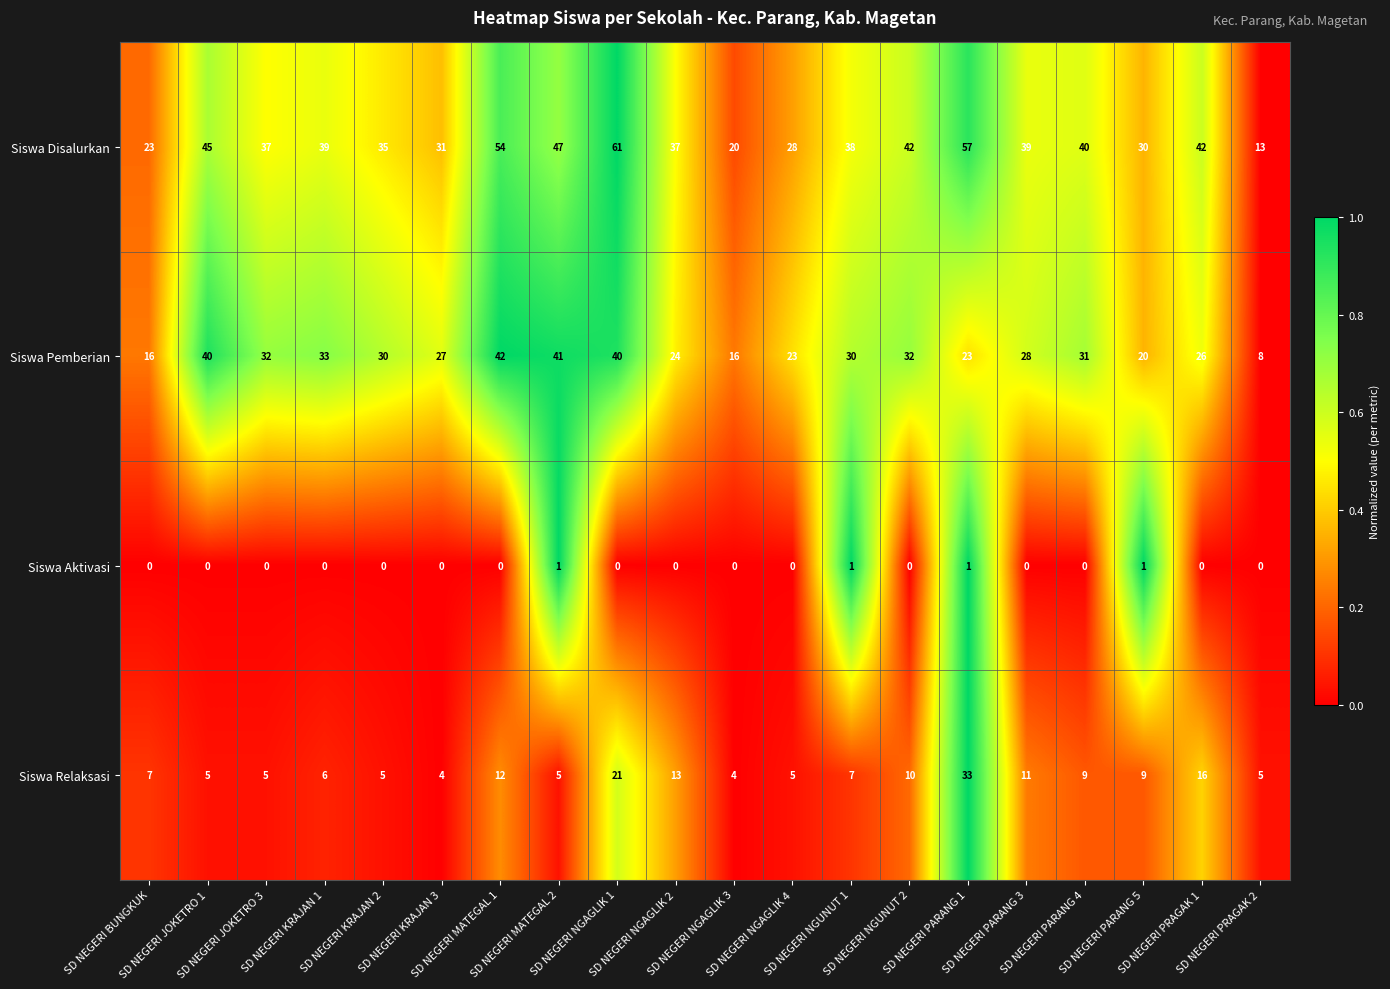

How many categories are shown in the chart?

20